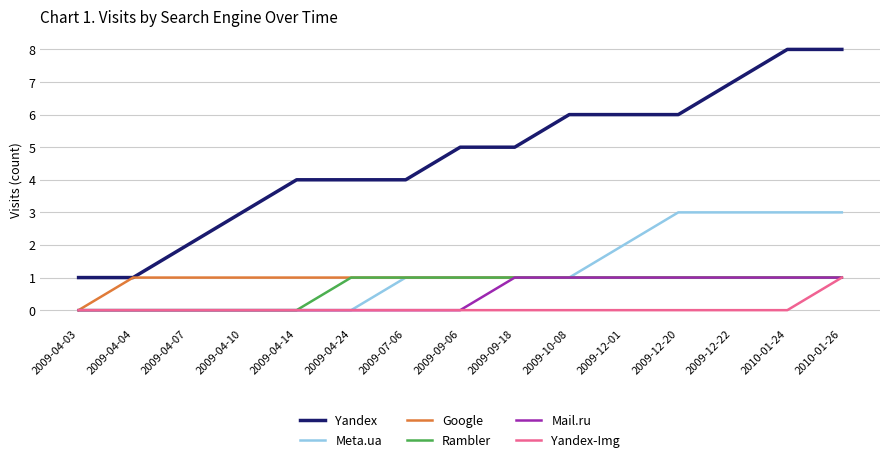

Which series has the widest spread of values?

Yandex